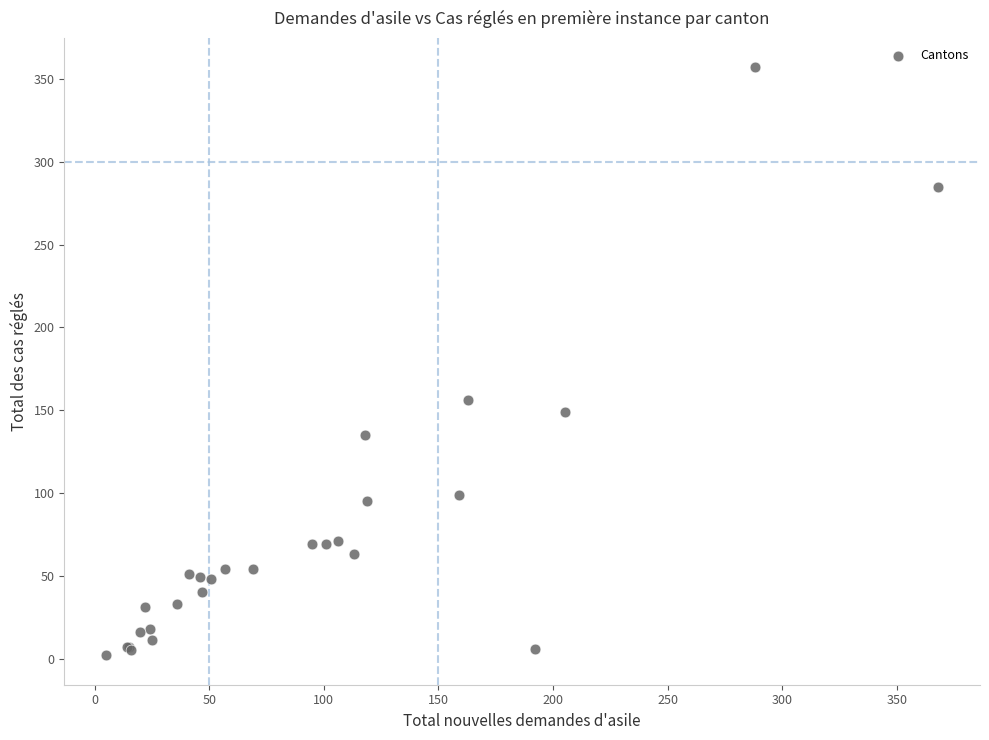

What Y value in the scatter plot is closest to 179?

156